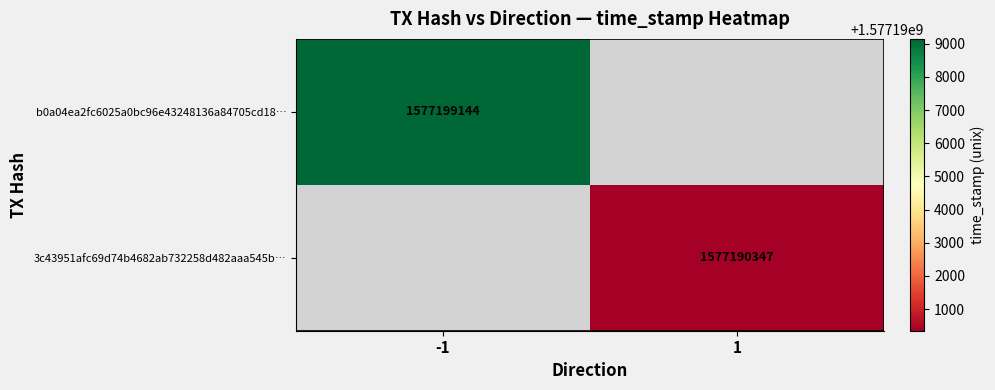

The 3c43951afc69d74b4682ab732258d482aaa545b… series shows 1577190347 at 1. True or false?

True